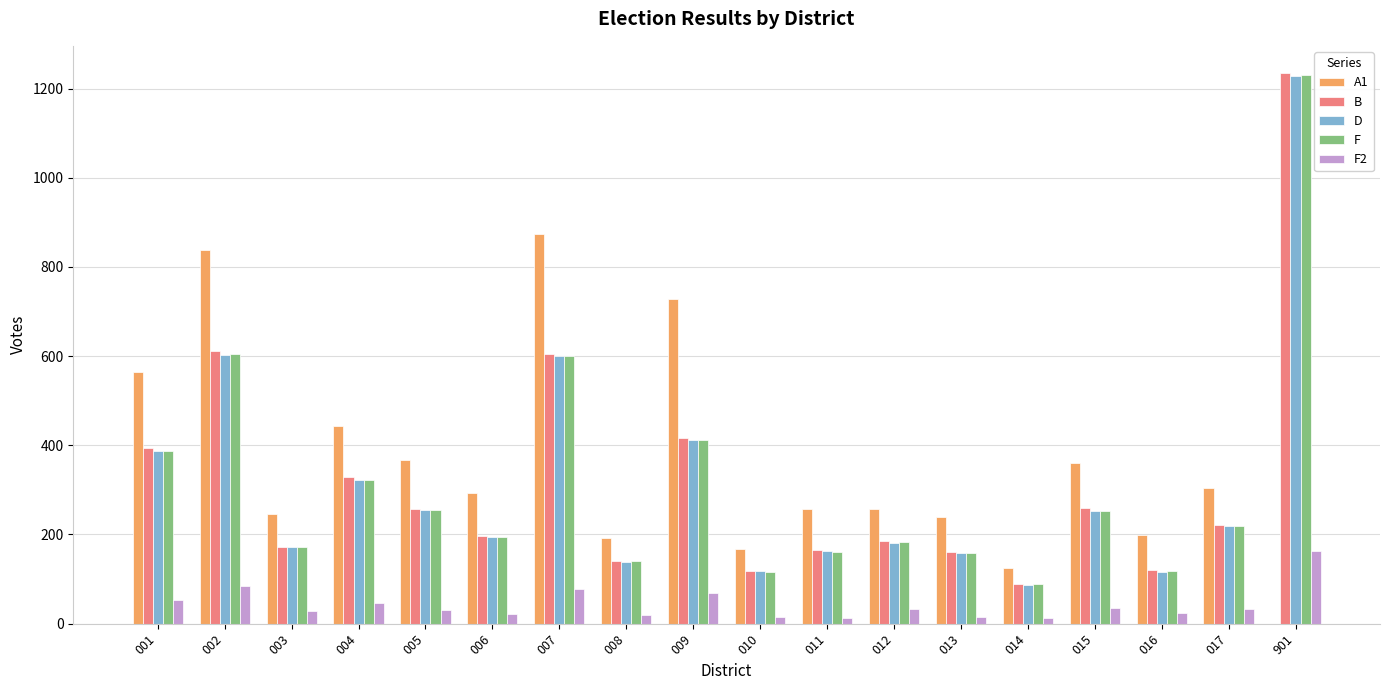

What is the greatest value displayed?

1234